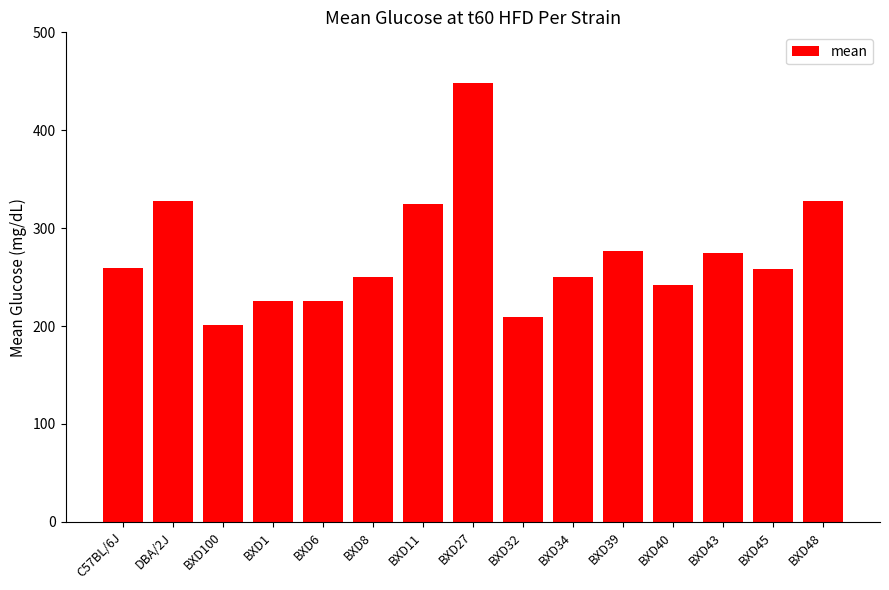

How many data points are less than 258?

7